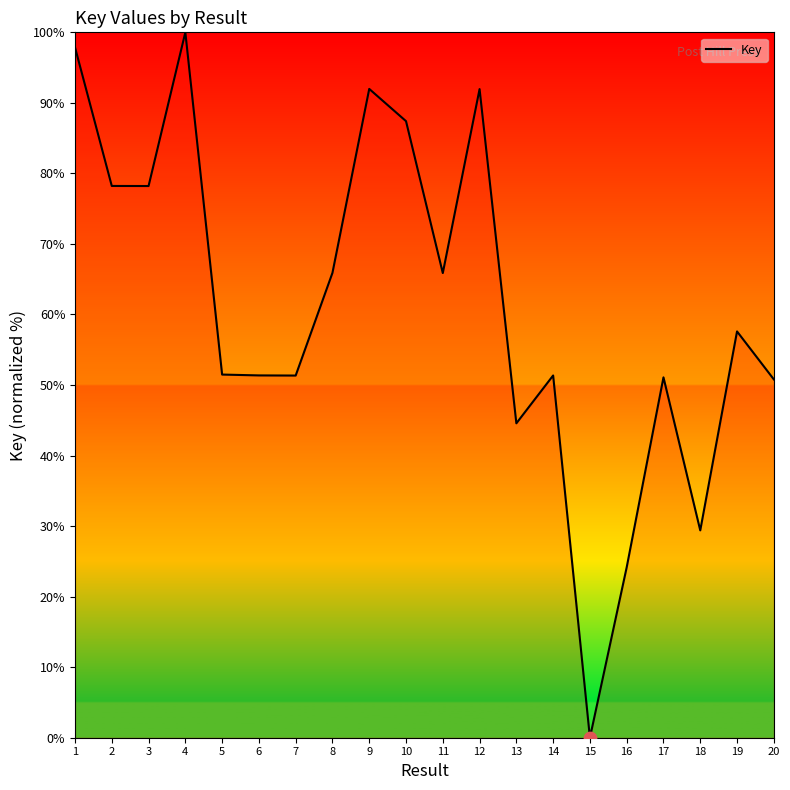

What is the ratio of the value at 20 to the value at 10?

0.6